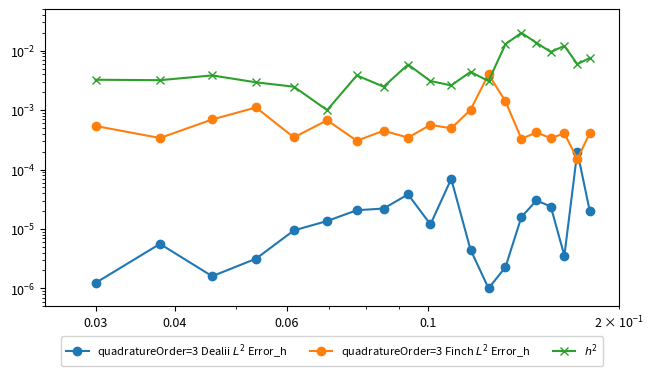

True or false: col_5 has a value of 0.0 at 0.004.

False